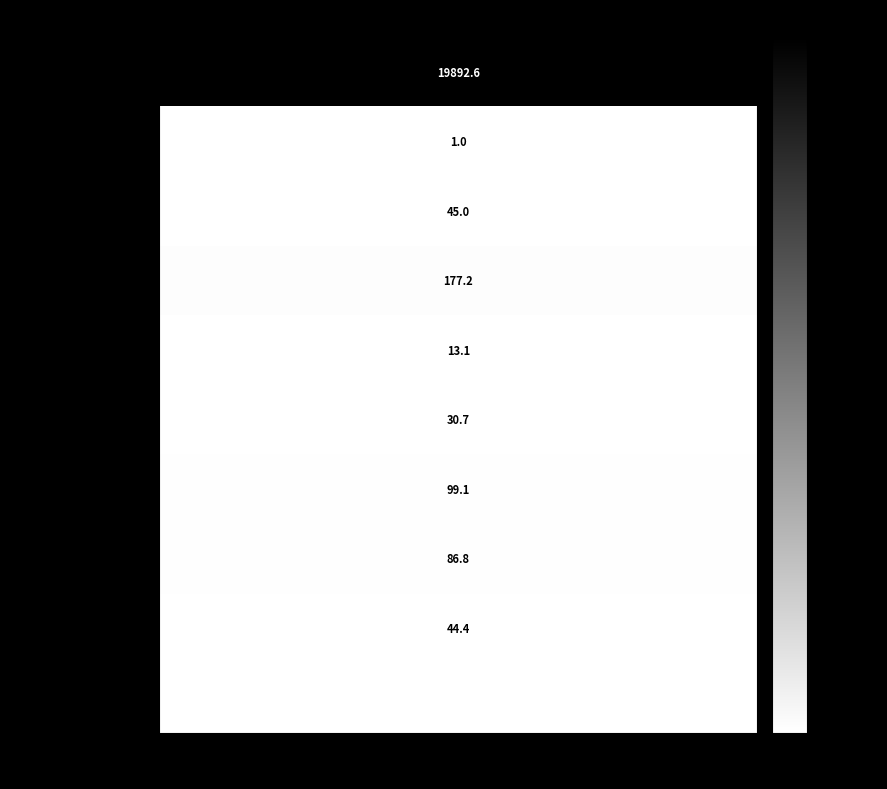

Reading right to left, list all the values displayed in this chart.

Vilniaus m. sav.: 0.0	0.0	0.0	0.0	0.0	0.0	0.0	0.0	0.0	19892.6
Kauno m. sav.: 0.0	0.0	0.0	0.0	0.0	0.0	0.0	0.0	1.0	0.0
Panevėžio m. sav.: 0.0	0.0	0.0	0.0	0.0	0.0	0.0	45.0	0.0	0.0
Šiaulių m. sav.: 0.0	0.0	0.0	0.0	0.0	0.0	177.2	0.0	0.0	0.0
Jonavos r. sav.: 0.0	0.0	0.0	0.0	0.0	13.1	0.0	0.0	0.0	0.0
Lazdijų r. sav.: 0.0	0.0	0.0	0.0	30.7	0.0	0.0	0.0	0.0	0.0
Utenos r. sav.: 0.0	0.0	0.0	99.1	0.0	0.0	0.0	0.0	0.0	0.0
Tauragės r. sav.: 0.0	0.0	86.8	0.0	0.0	0.0	0.0	0.0	0.0	0.0
Radviliškio r. sav.: 0.0	44.4	0.0	0.0	0.0	0.0	0.0	0.0	0.0	0.0
Klaipėdos m. sav.: 0.0	0.0	0.0	0.0	0.0	0.0	0.0	0.0	0.0	0.0